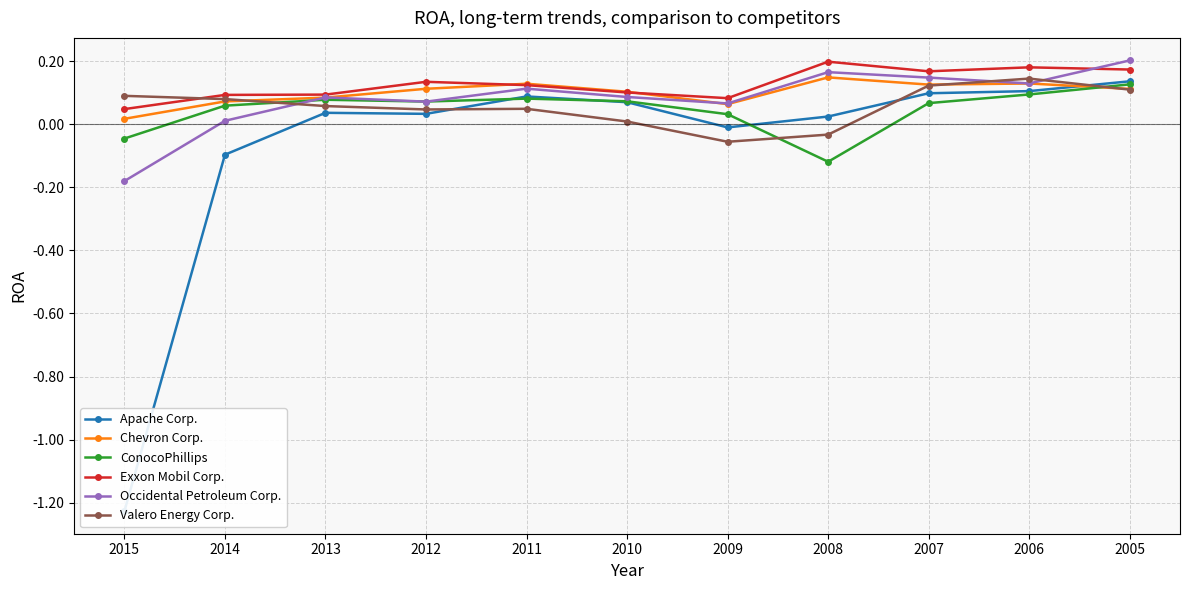

Between 2013 and 2009, which is larger?

2013